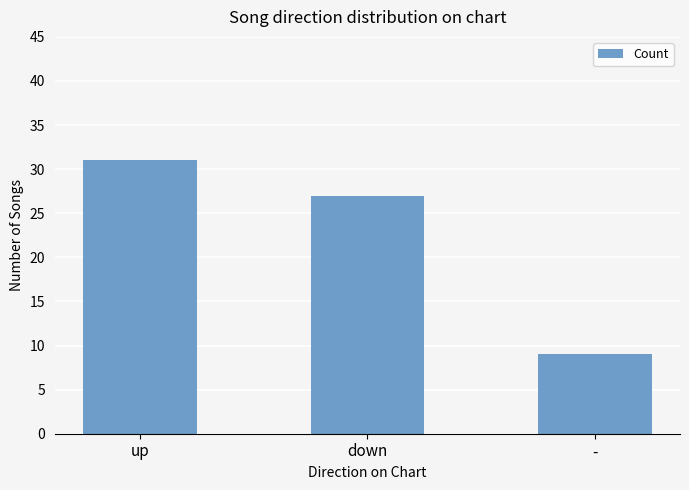

List the labels in order of value, largest first.

up, down, -